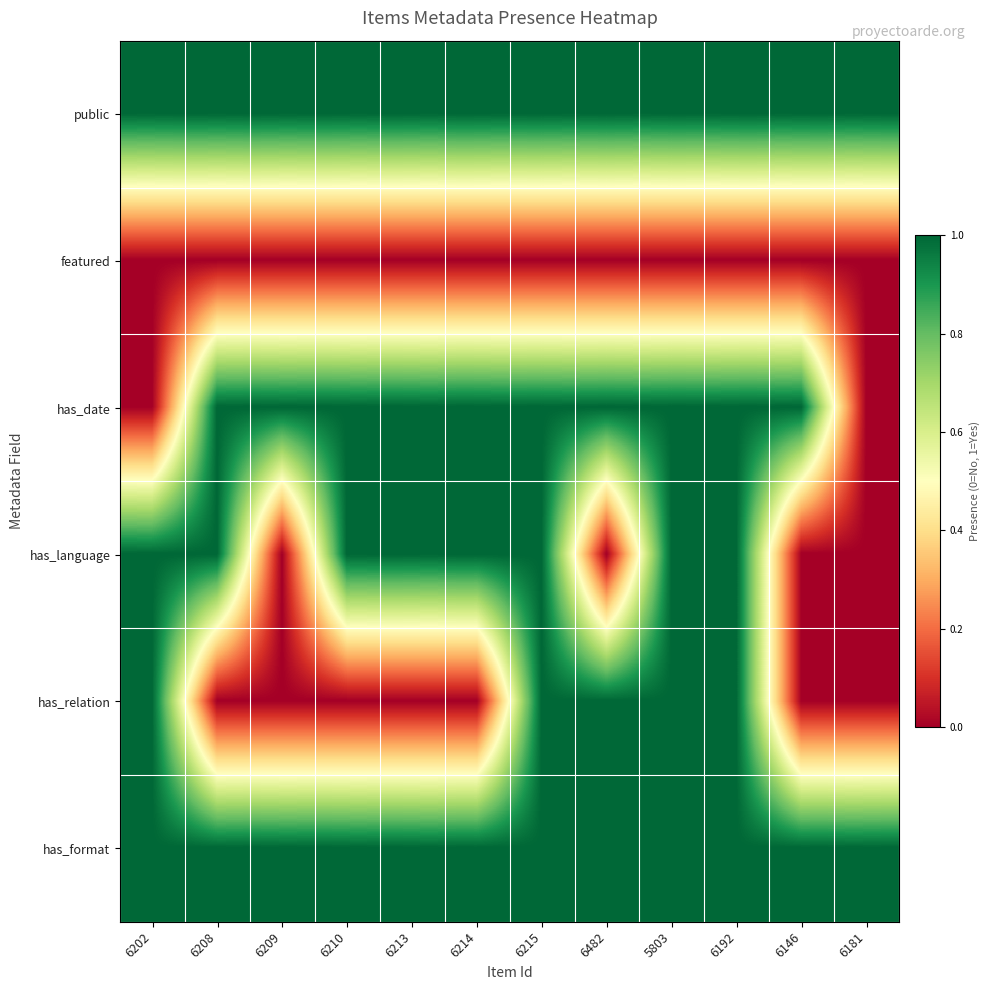

Rank the series by their maximum value, from lowest to highest.

featured, public, has_date, has_language, has_relation, has_format